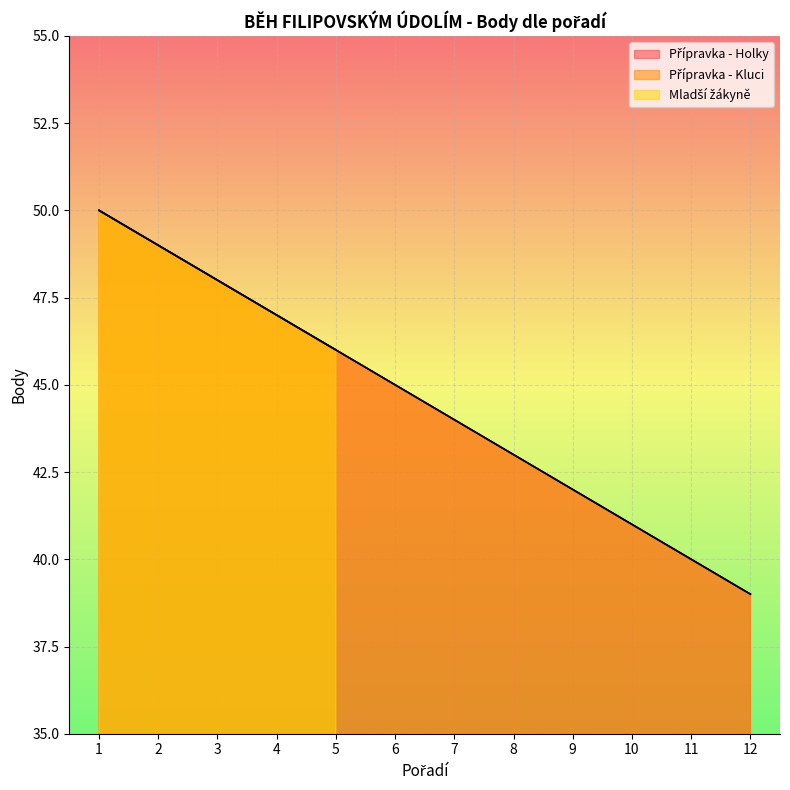

Is it true that Přípravka - Kluci equals 69 at 11?

False